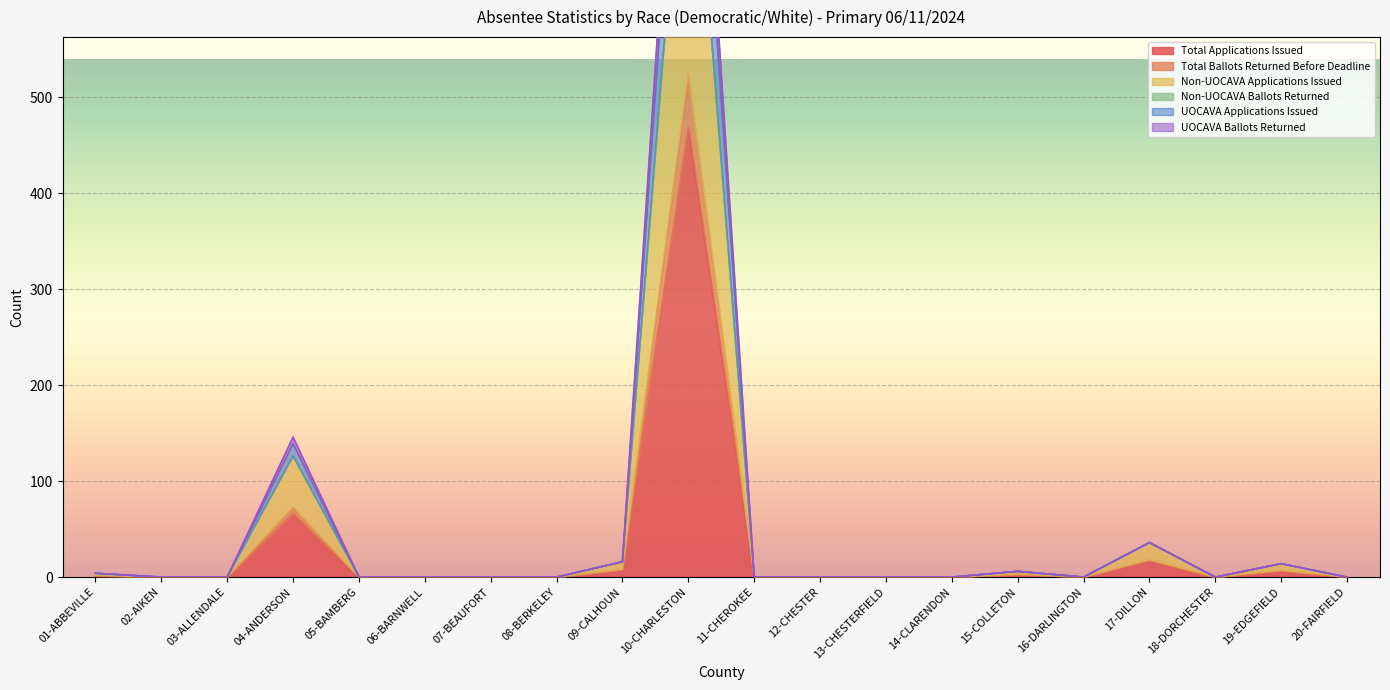

In Non-UOCAVA Applications Issued, how many points are higher than both neighbors (excluding endpoints)?

5